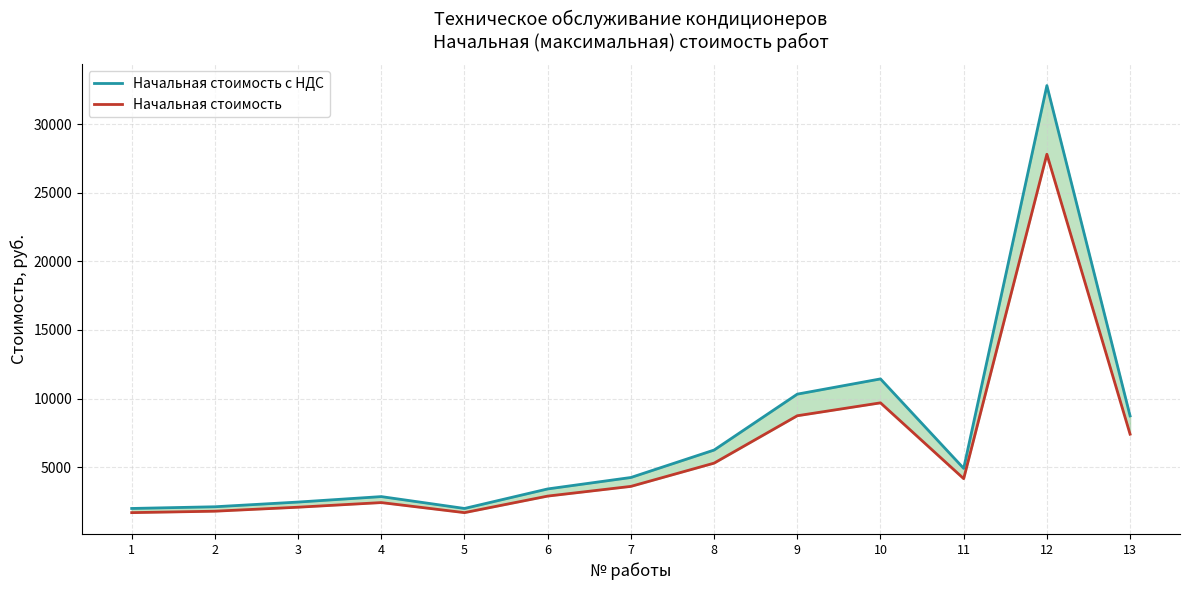

In Начальная стоимость, how many points are higher than both neighbors (excluding endpoints)?

3